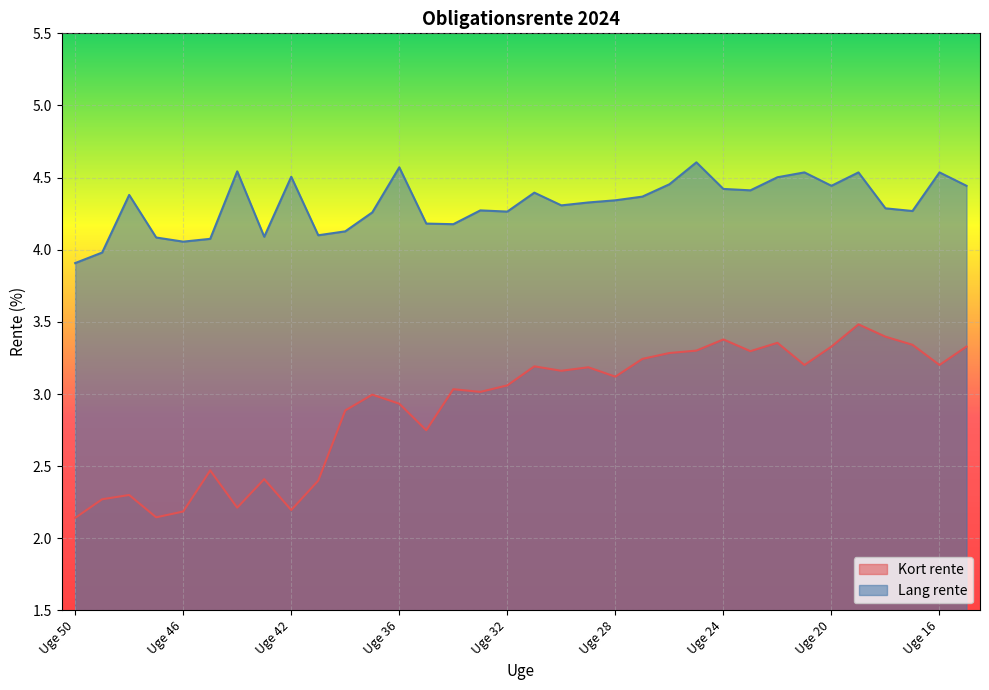

True or false: Kort rente has more than 0 points higher than both neighbors.

True